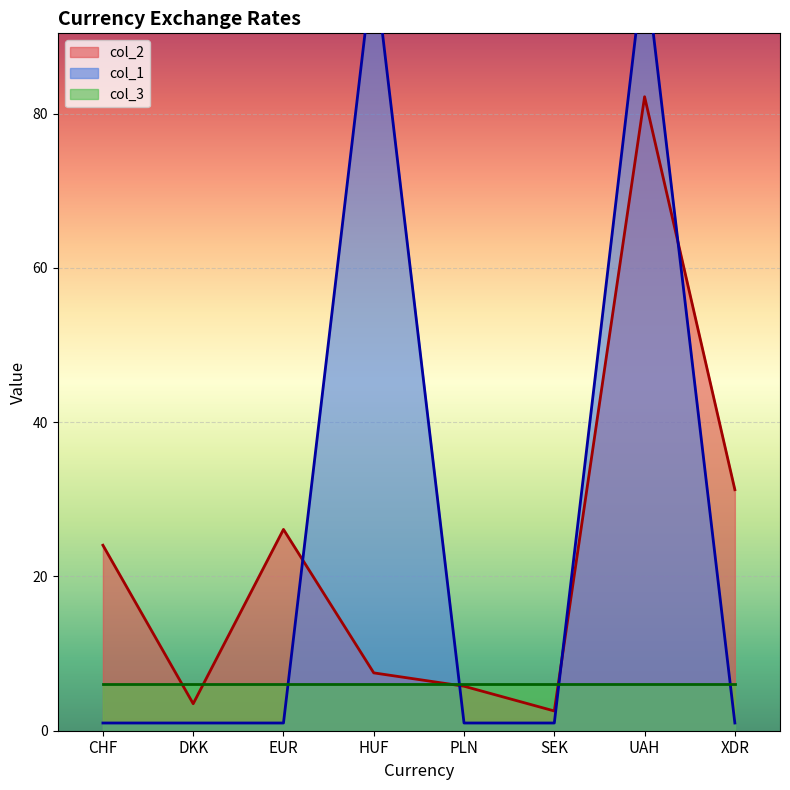

Which label corresponds to the smallest value in the chart?

CHF